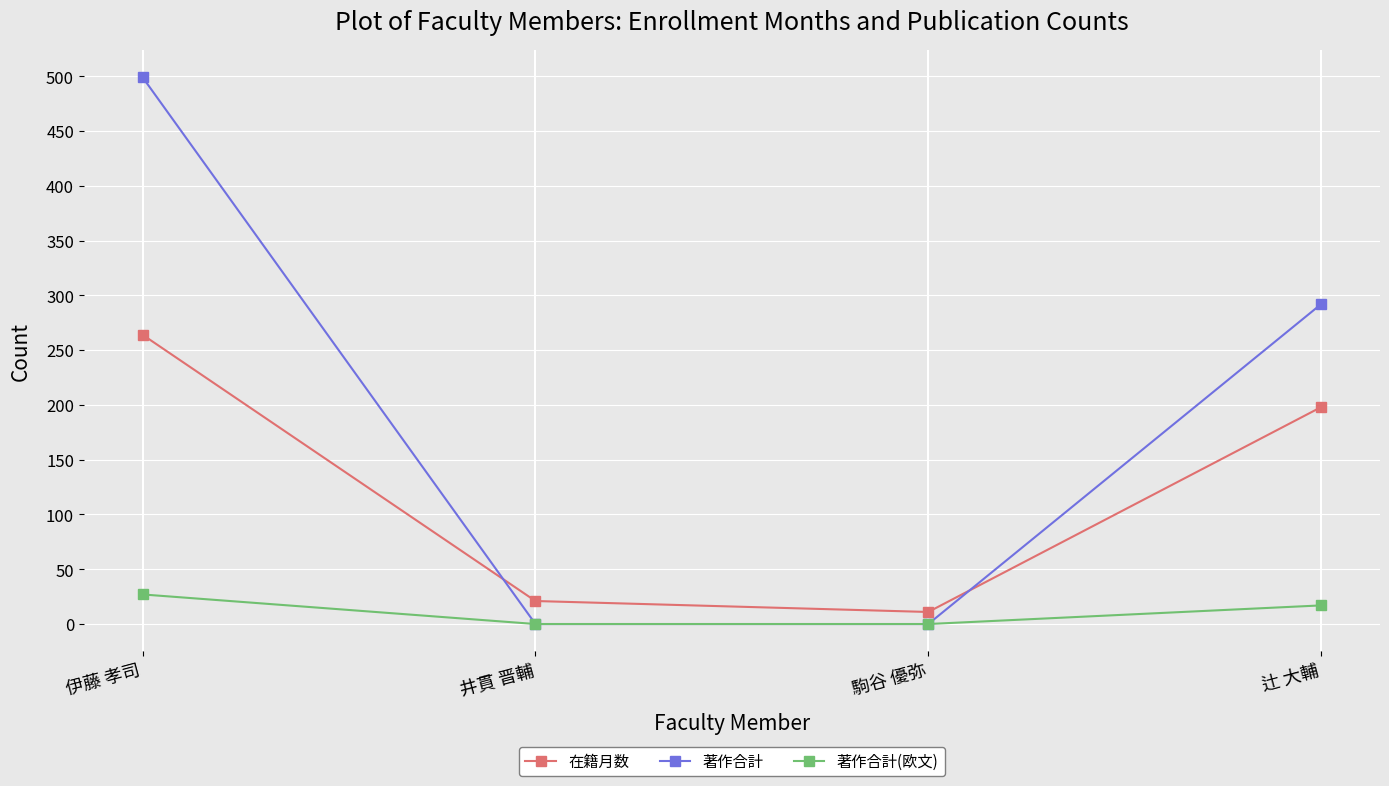

Where does the 在籍月数 series first go above 198?

伊藤 孝司